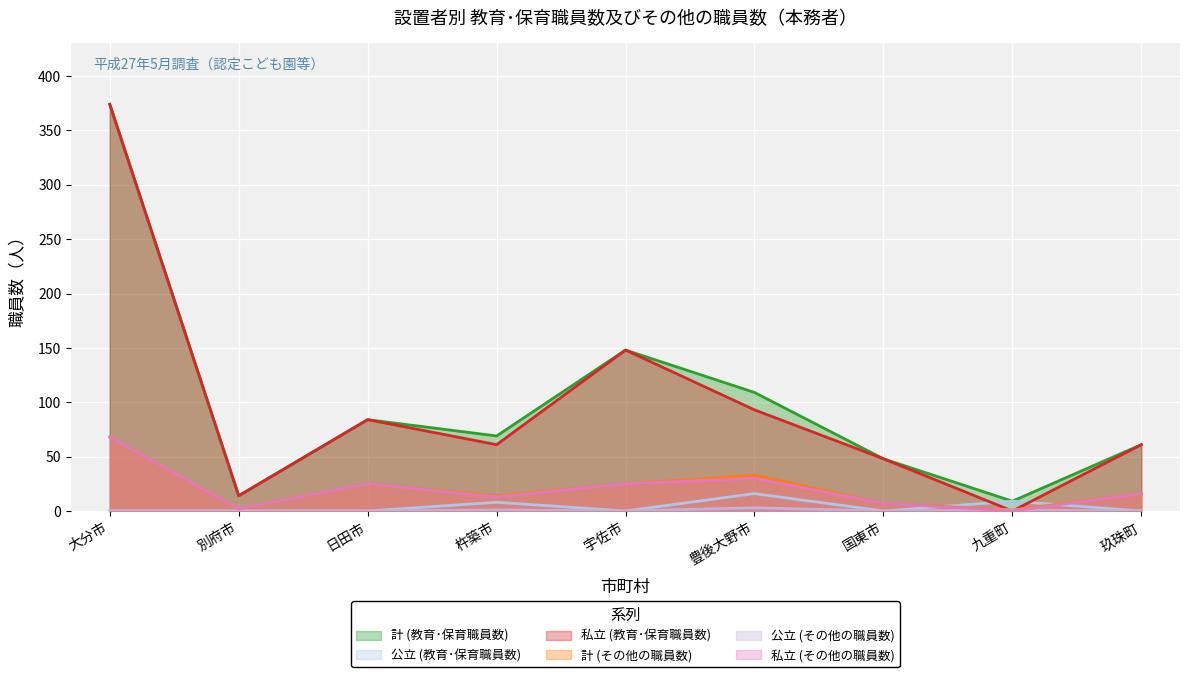

What is the total value across all series at 玖珠町?

154